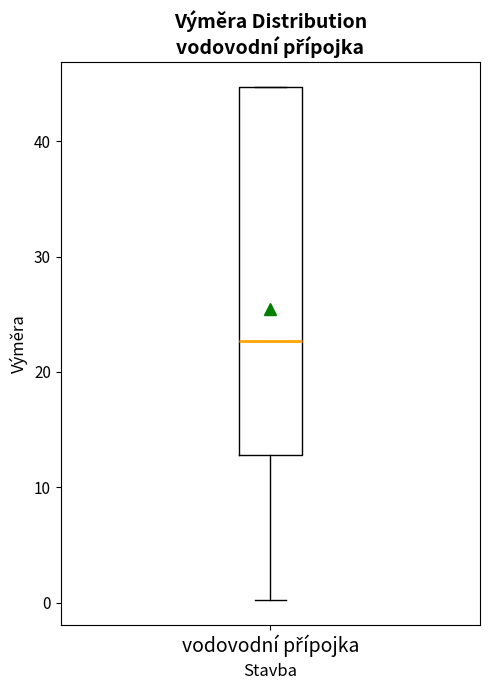

Where does the lower whisker of the box for vodovodní přípojka end on the y-axis? The values are not printed on the chart, so give them approximately, as read against the axis.

0